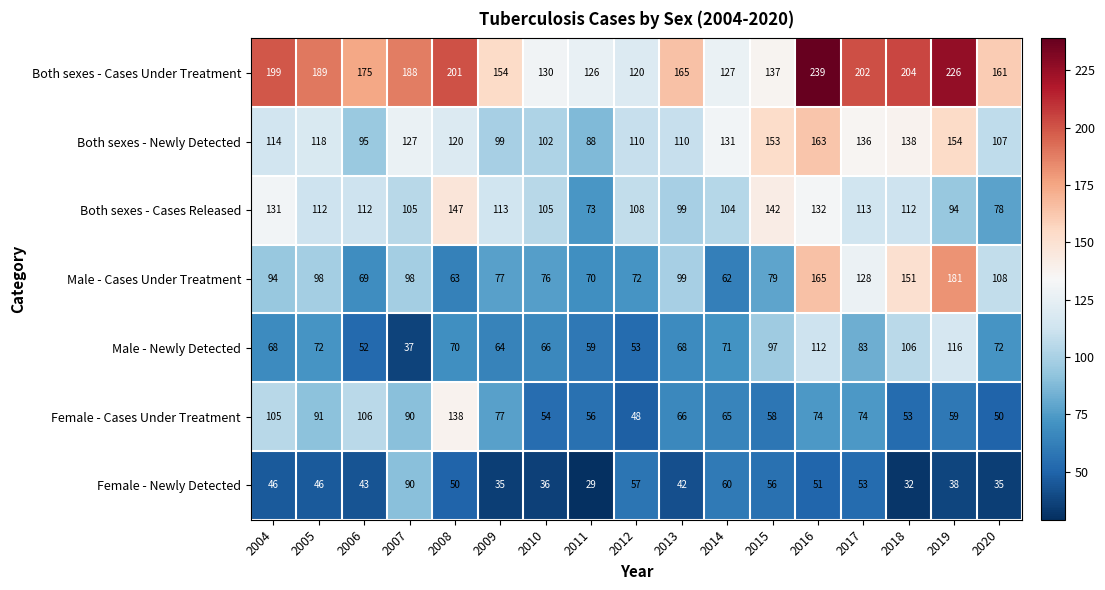

What is the maximum value shown in the chart?

239